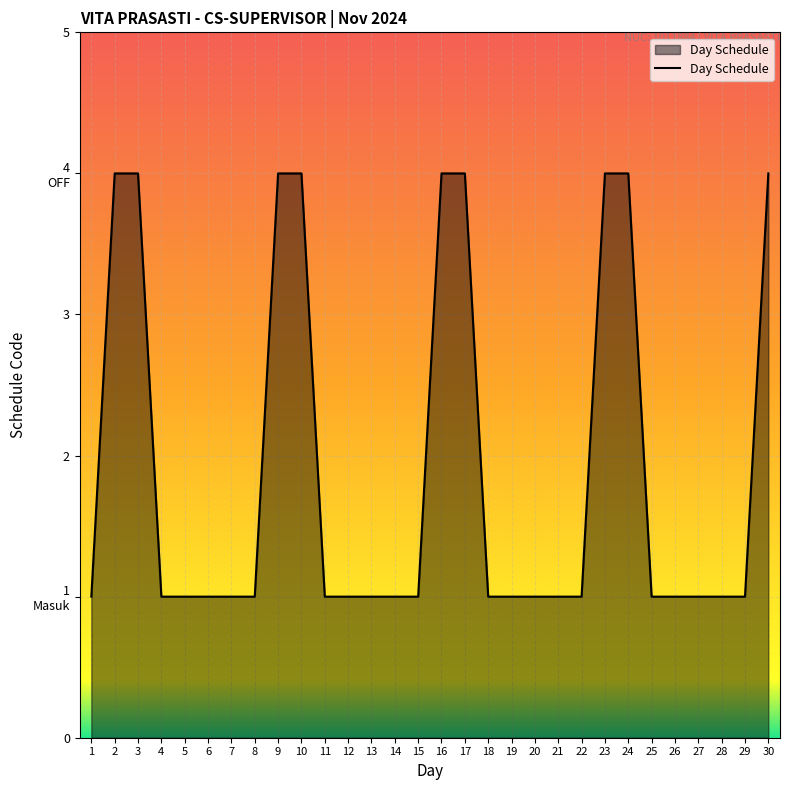

What is the change in value from 14 to 24?

+3